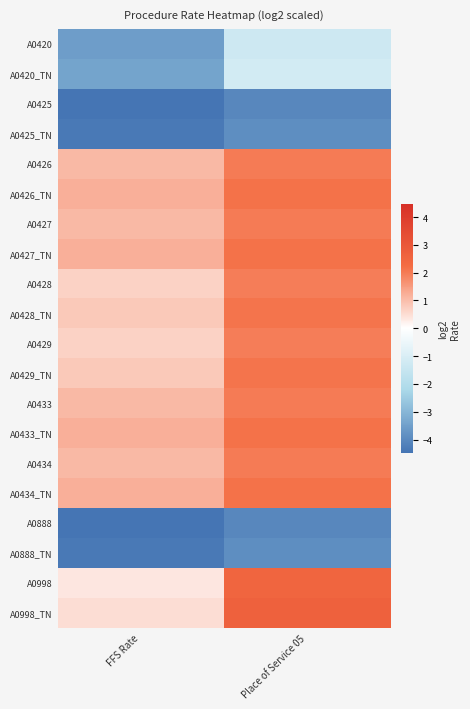

At which category does the chart reach its peak across all series?

Place of Service 05